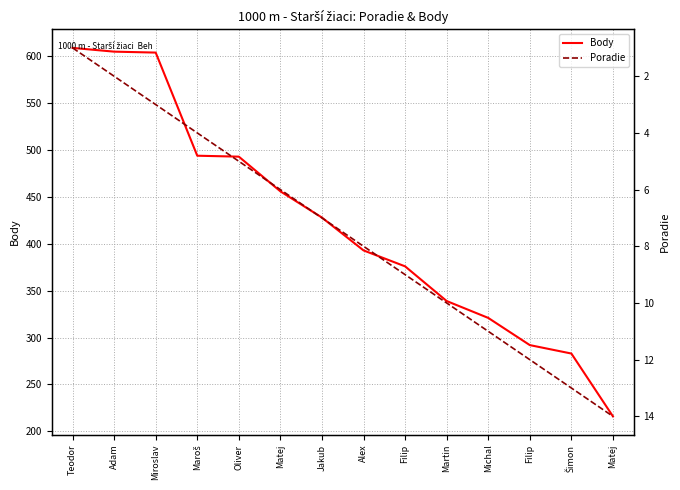

Rank the categories by Poradie value from highest to lowest.

Matej, Šimon, Filip, Michal, Martin, Filip, Alex, Jakub, Matej, Oliver, Maroš, Miroslav, Adam, Teodor